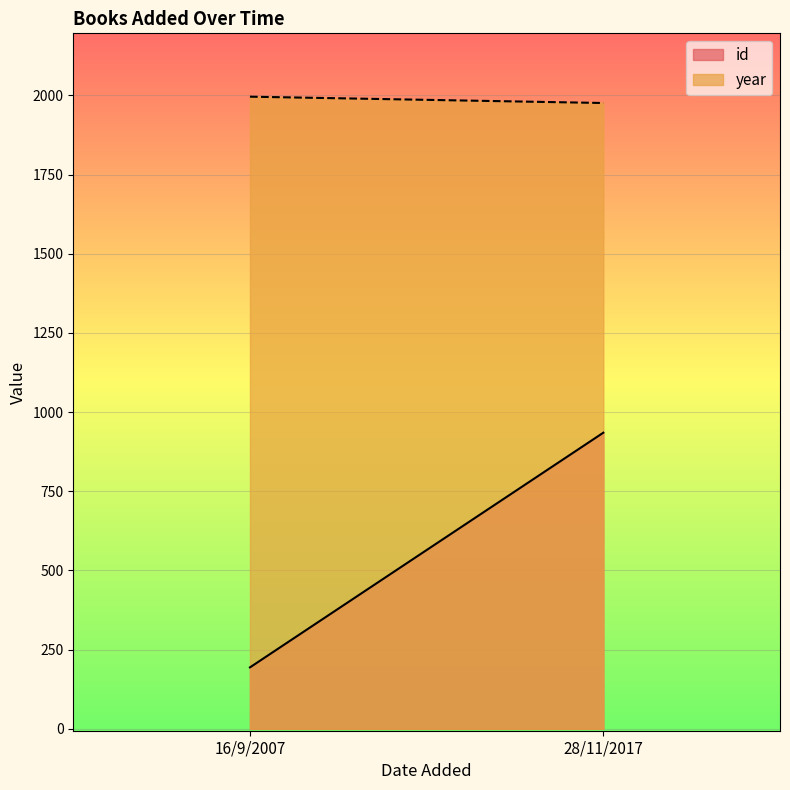

What is the sum of the year values at 16/9/2007 and 28/11/2017?

3972